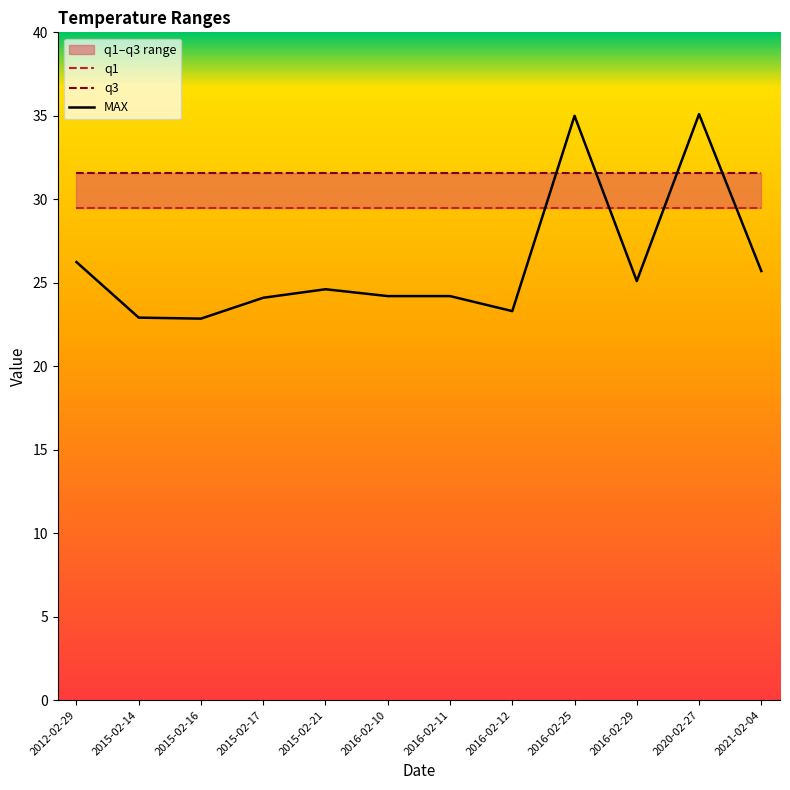

Which series has the widest spread of values?

MAX